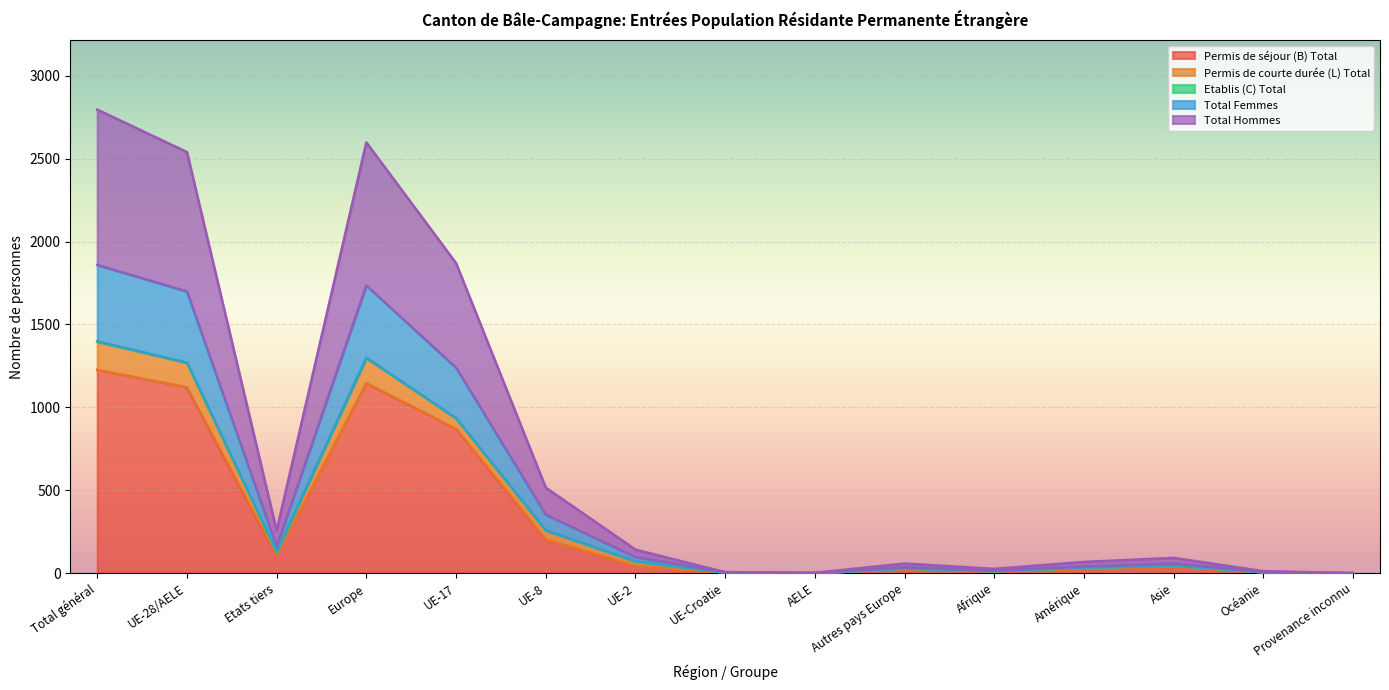

At which label does Permis de séjour (B) Total reach its peak?

Total général